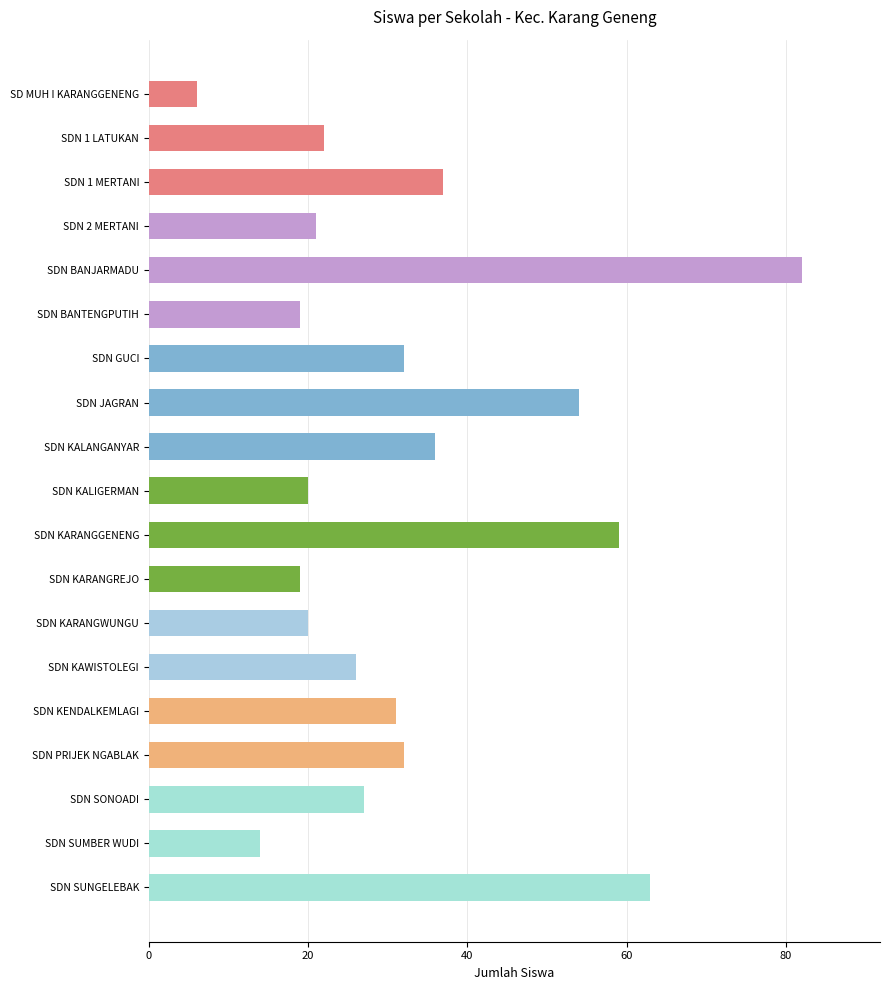

Reading top to bottom, transcribe all the data shown in this chart.

SD MUH I KARANGGENENG=6	SDN 1 LATUKAN=22	SDN 1 MERTANI=37	SDN 2 MERTANI=21	SDN BANJARMADU=82	SDN BANTENGPUTIH=19	SDN GUCI=32	SDN JAGRAN=54	SDN KALANGANYAR=36	SDN KALIGERMAN=20	SDN KARANGGENENG=59	SDN KARANGREJO=19	SDN KARANGWUNGU=20	SDN KAWISTOLEGI=26	SDN KENDALKEMLAGI=31	SDN PRIJEK NGABLAK=32	SDN SONOADI=27	SDN SUMBER WUDI=14	SDN SUNGELEBAK=63